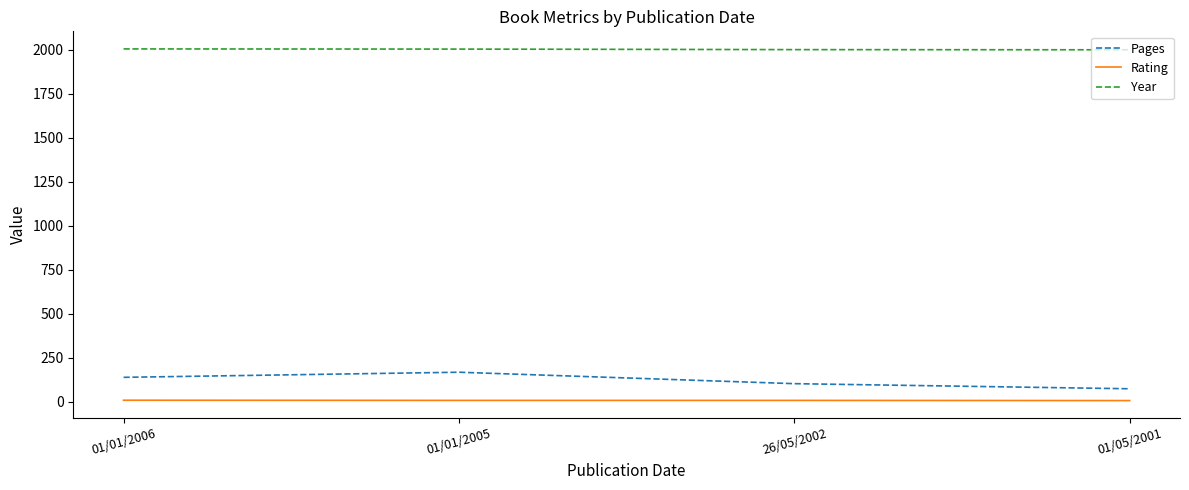

Is this an area chart (filled region under the line)?

No